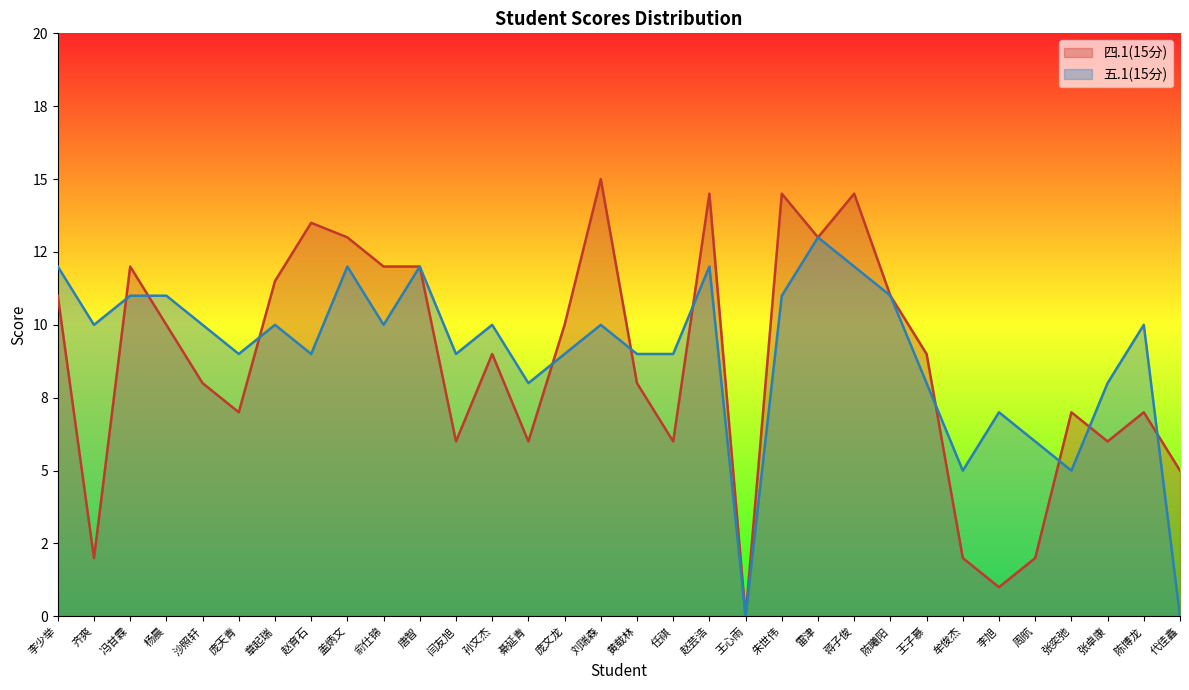

Rank the series by their maximum value, from highest to lowest.

四.1(15分), 五.1(15分)